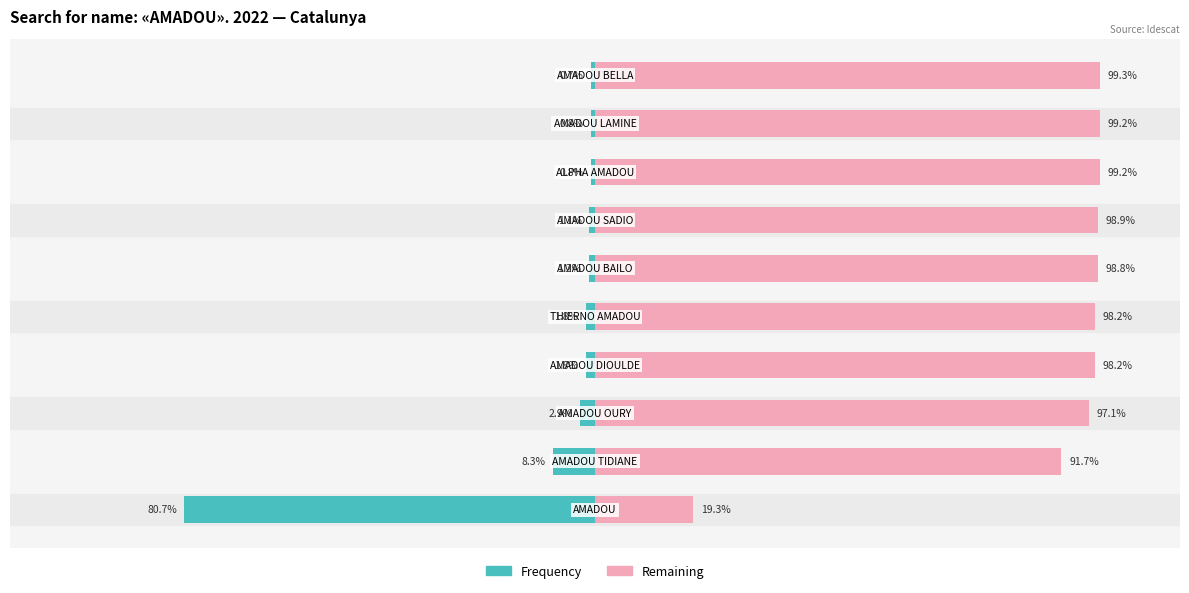

List the labels in order of Remaining value, largest first.

9, 7, 8, 6, 5, 3, 4, 2, 1, 0